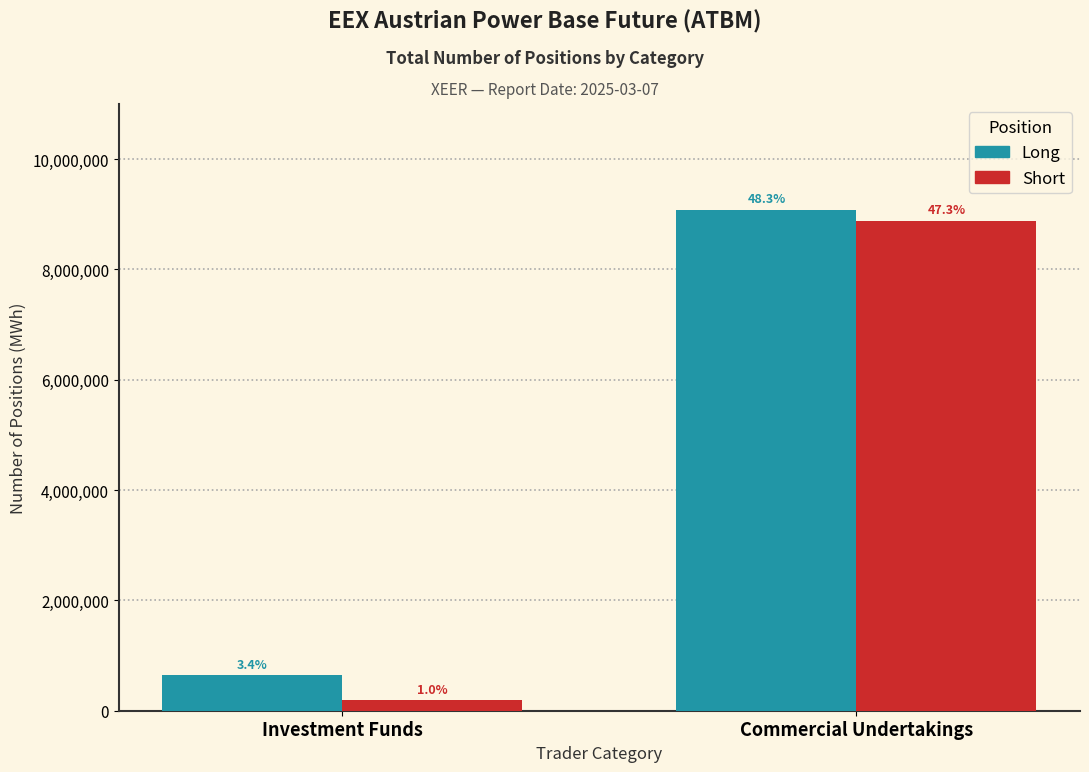

Does the chart contain stacked bars?

No